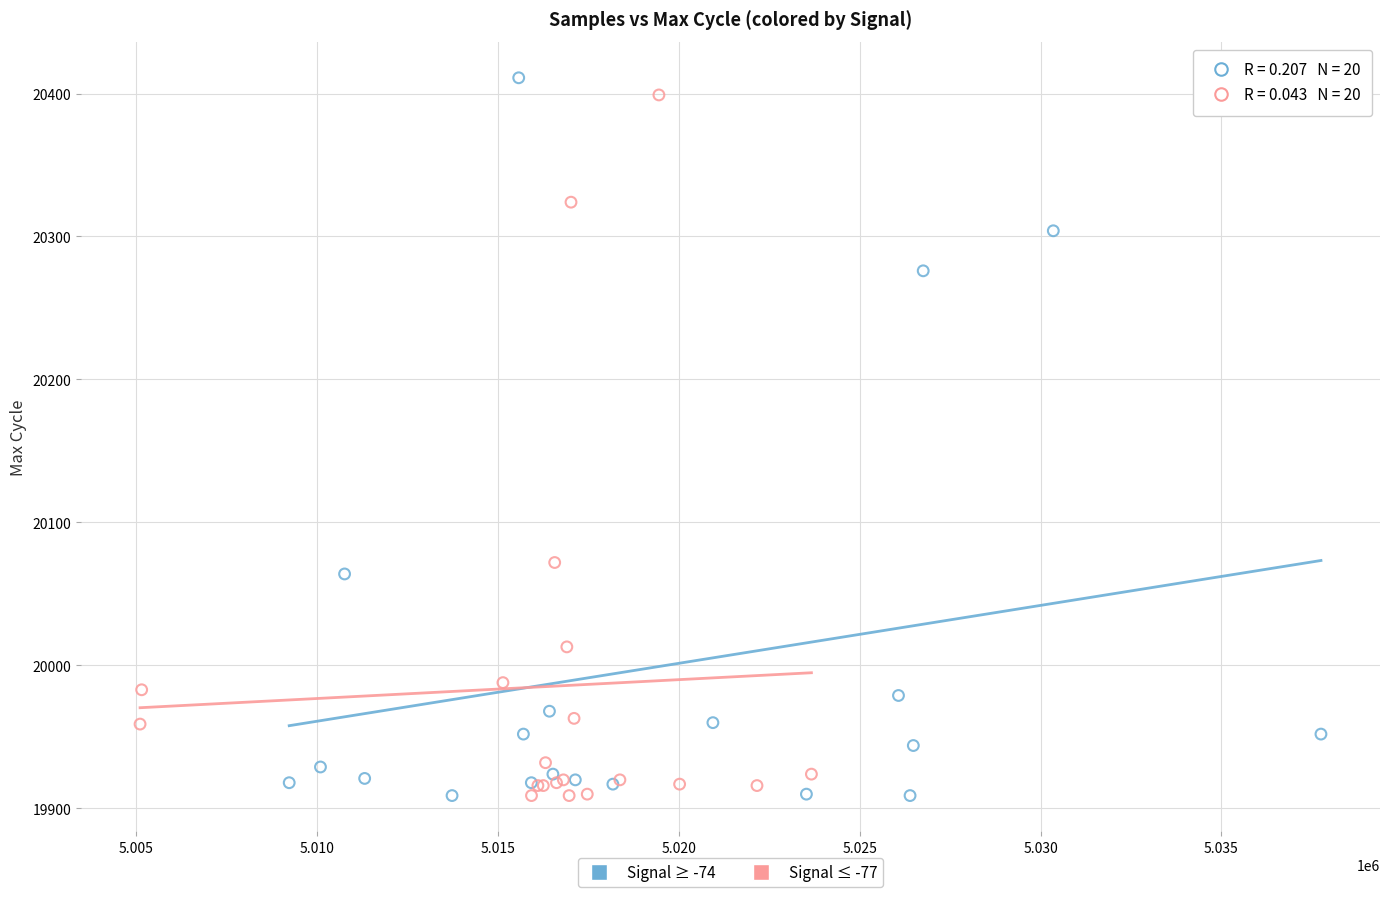

What are all the series names shown in the legend?

Signal ≥ -74, Signal ≤ -77